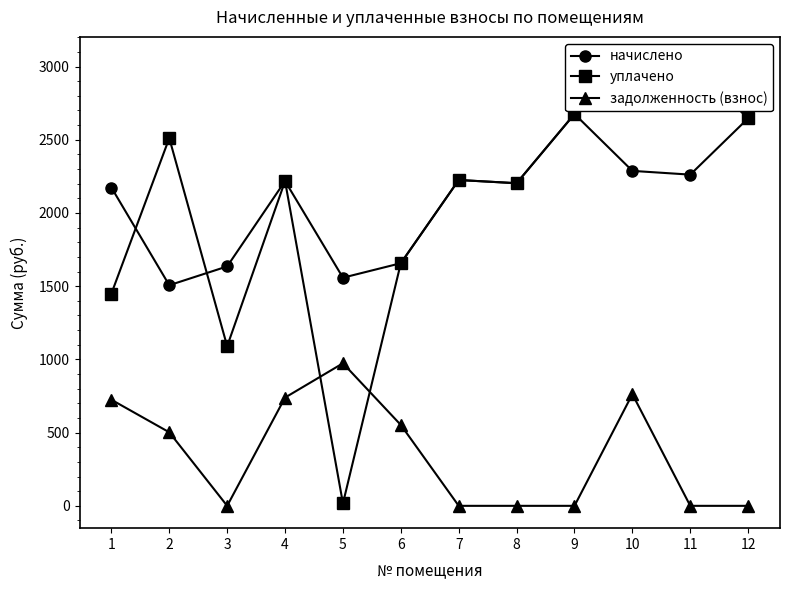

List the labels in order of уплачено value, smallest first.

5, 3, 1, 6, 8, 4, 7, 2, 12, 9, 11, 10